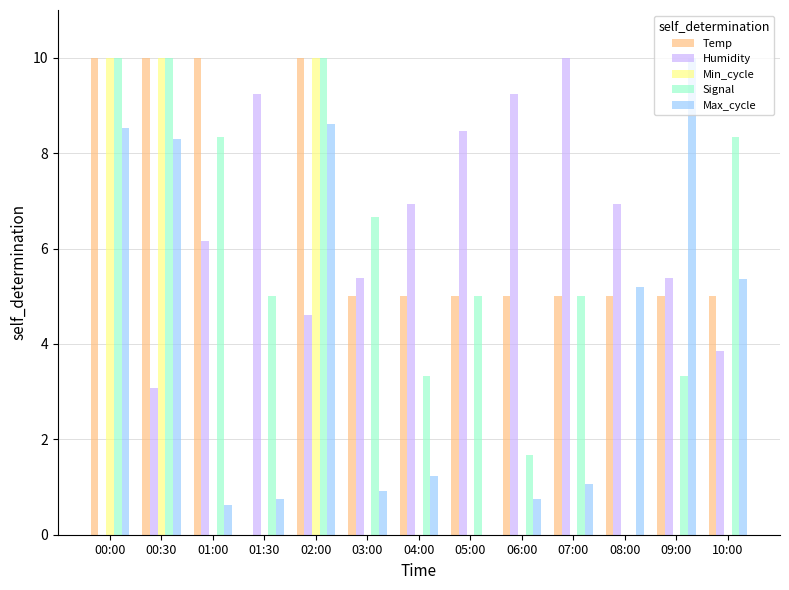

At which label does Humidity first exceed 6?

01:00